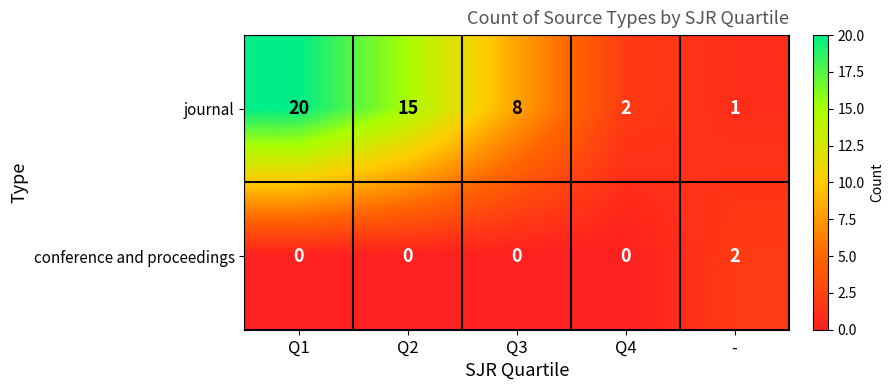

What is the total value across all series at -?

3